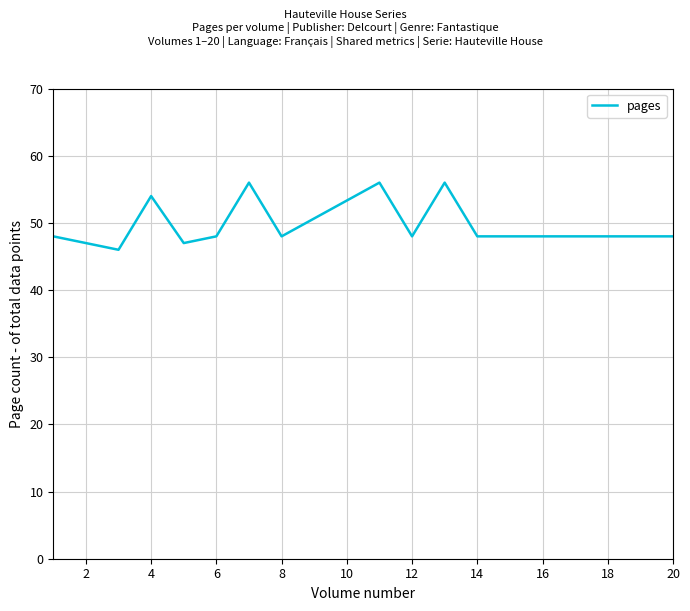

How many lines are shown in the chart?

1